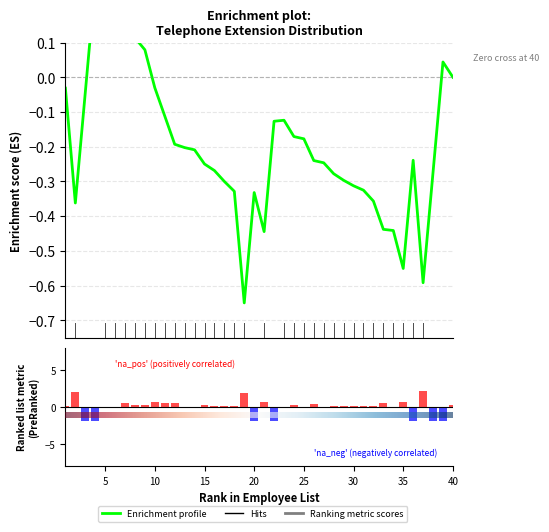

Is it true that the value at 10 is 0.4?

False